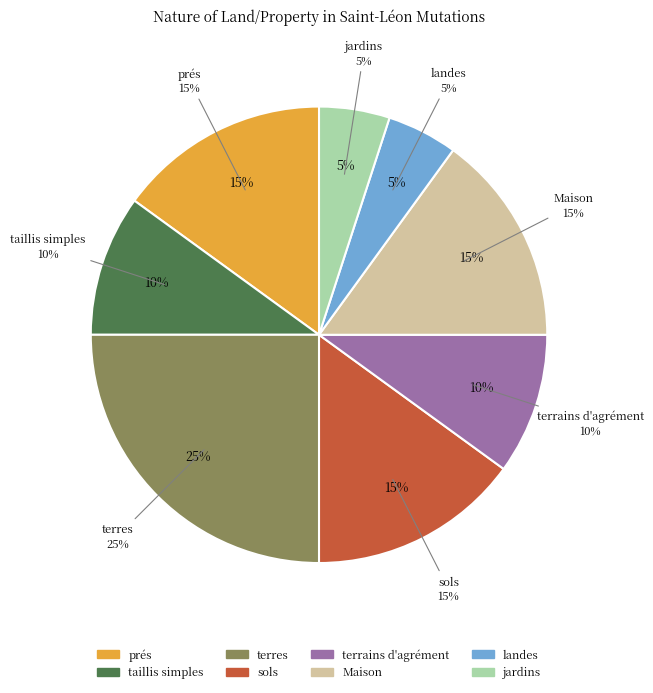

Combined, what portion of the pie is sols and landes?

20.0%